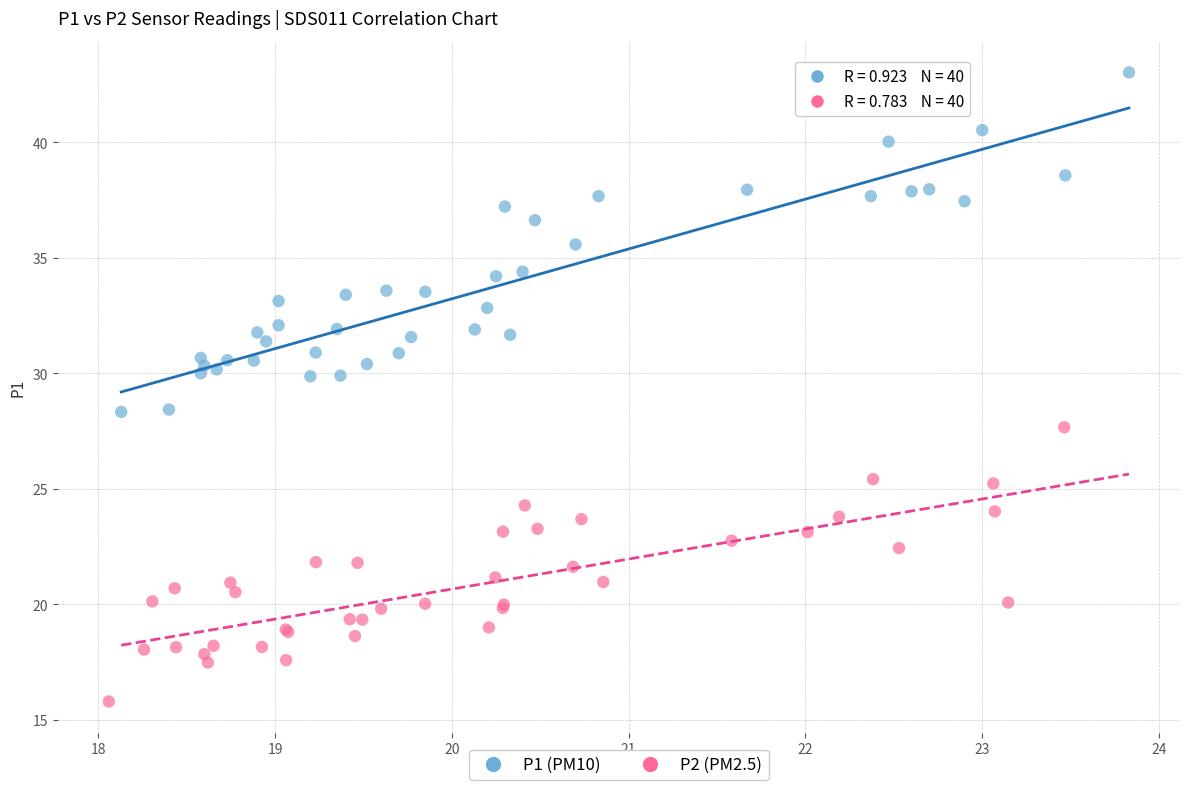

Which series reaches the maximum Y coordinate?

P1 (PM10)